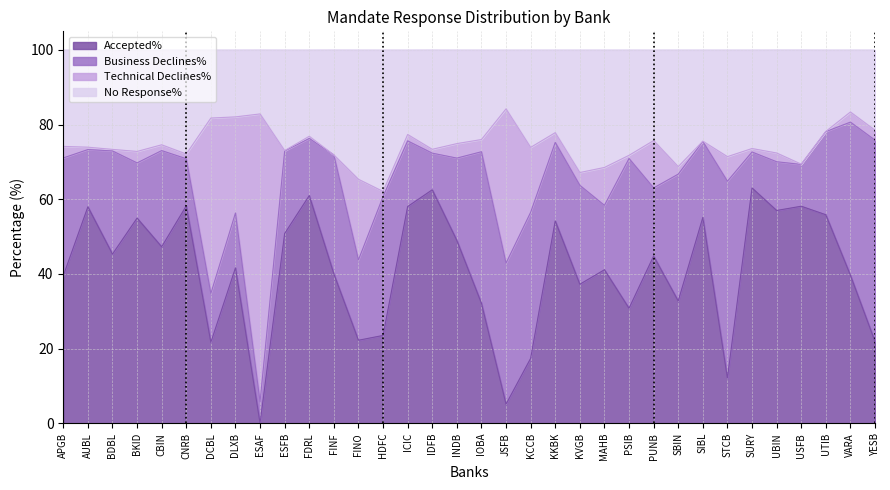

Count the number of categories in the chart.

34